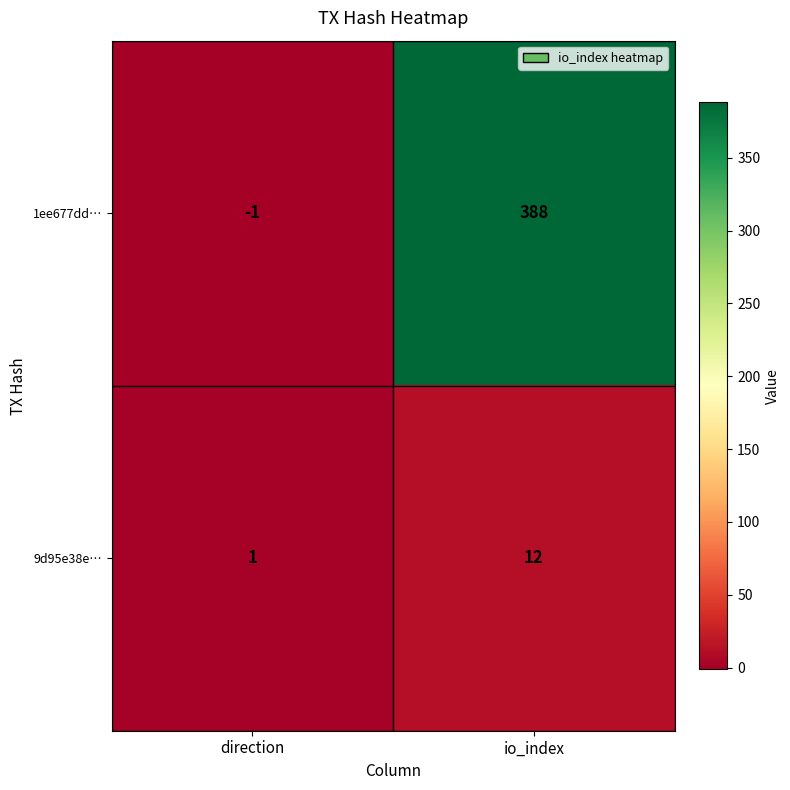

What is the sum of the 1ee677dd… values at io_index and direction?

387